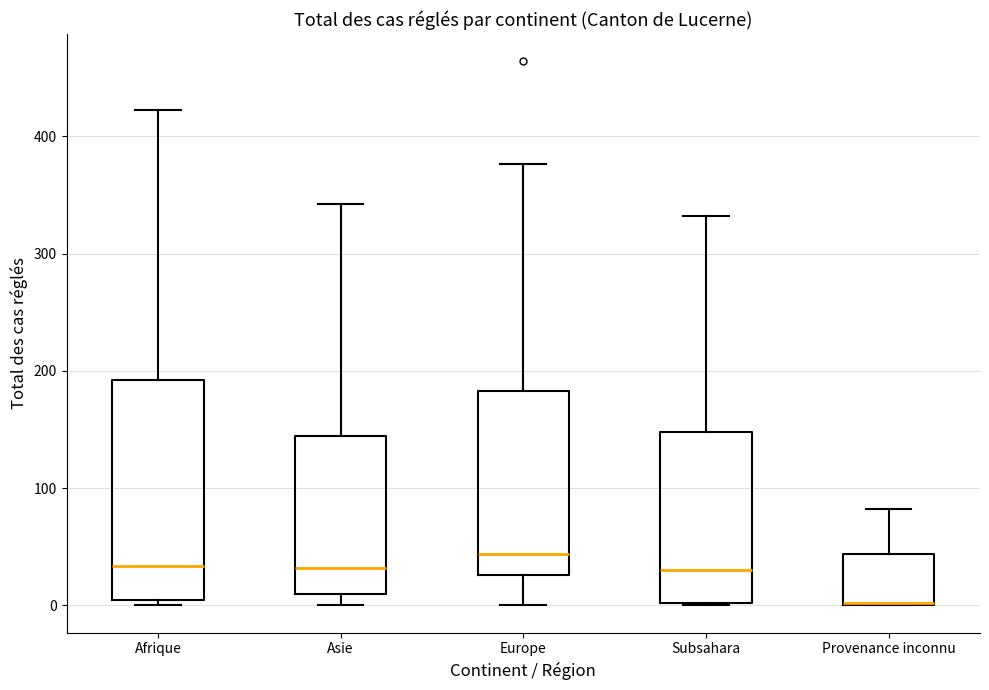

Reading left to right, read every box against the y-axis: the position of its median line, the range the box covers, and the ends of its whiskers. The values are not printed on the chart, so give them approximately, as read against the axis.

Afrique: median 30, box 10 to 190, whiskers 0 to 420
Asie: median 30, box 10 to 140, whiskers 0 to 340
Europe: median 40, box 30 to 180, whiskers 0 to 380
Subsahara: median 30, box 0 to 150, whiskers 0 to 330
Provenance inconnu: median 0 (drawn on the box's lower edge), box 0 to 40, whiskers 0 to 80